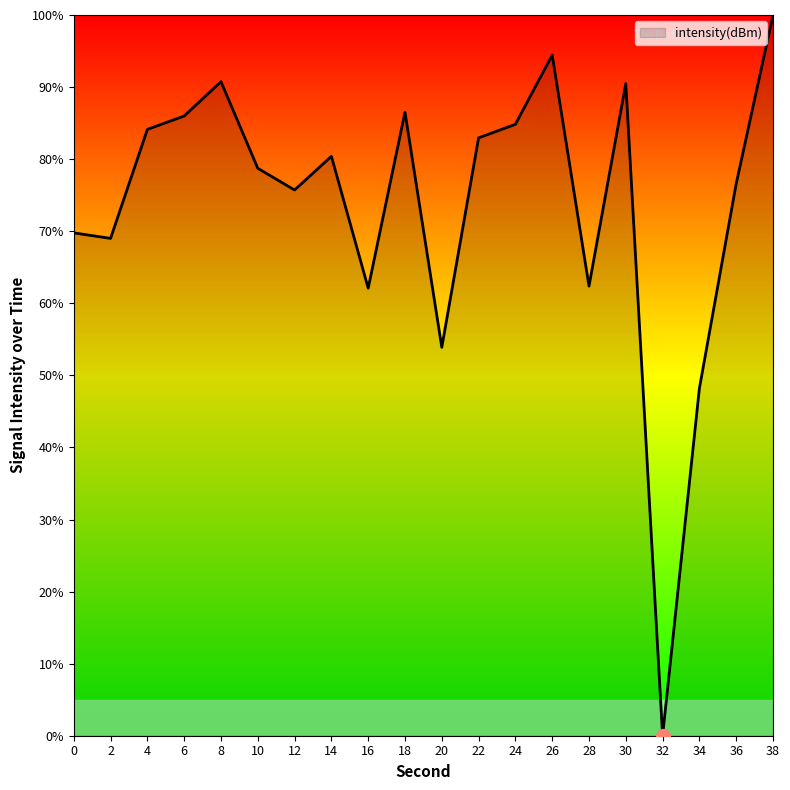

At which label does the data first exceed 80?

4